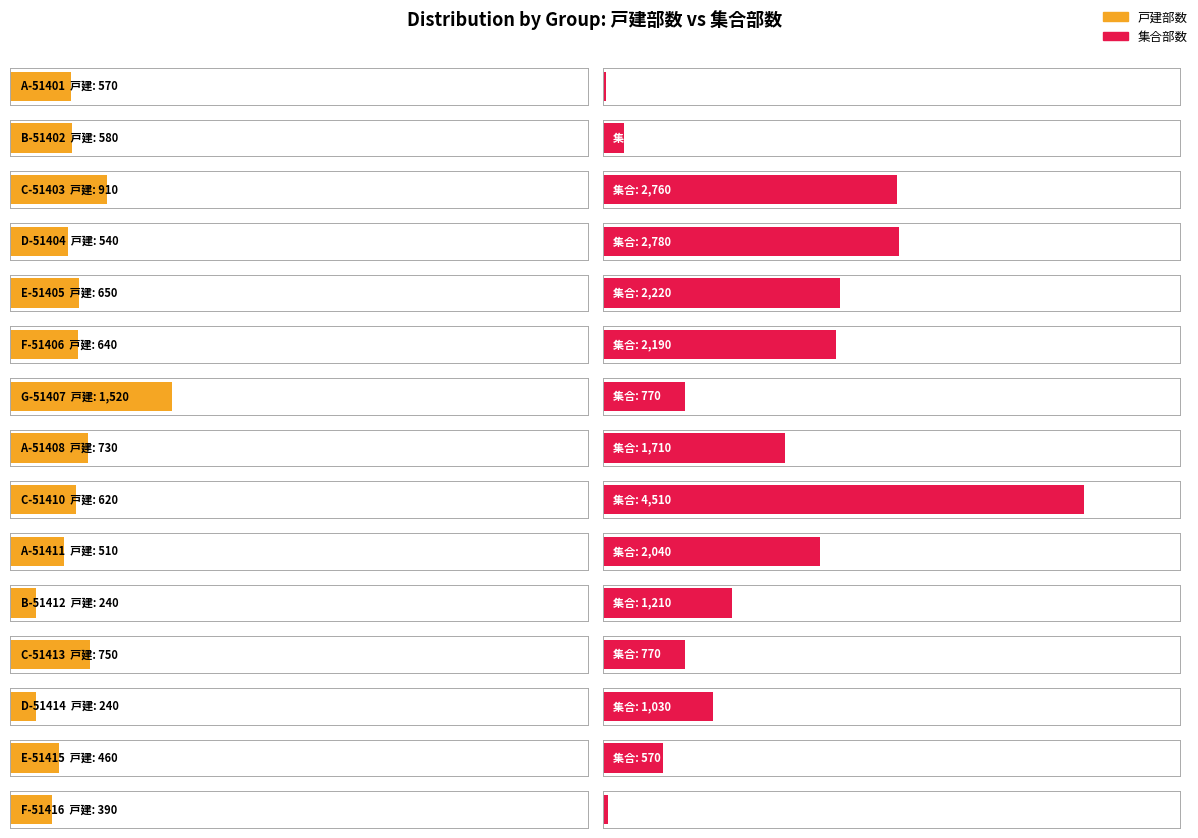

Reading left to right, what are all the values shown in this chart?

戸建部数: A-51401=570	B-51402=580	C-51403=910	D-51404=540	E-51405=650	F-51406=640	G-51407=1520	A-51408=730	C-51410=620	A-51411=510	B-51412=240	C-51413=750	D-51414=240	E-51415=460	F-51416=390
集合部数: A-51401=30	B-51402=200	C-51403=2760	D-51404=2780	E-51405=2220	F-51406=2190	G-51407=770	A-51408=1710	C-51410=4510	A-51411=2040	B-51412=1210	C-51413=770	D-51414=1030	E-51415=570	F-51416=50